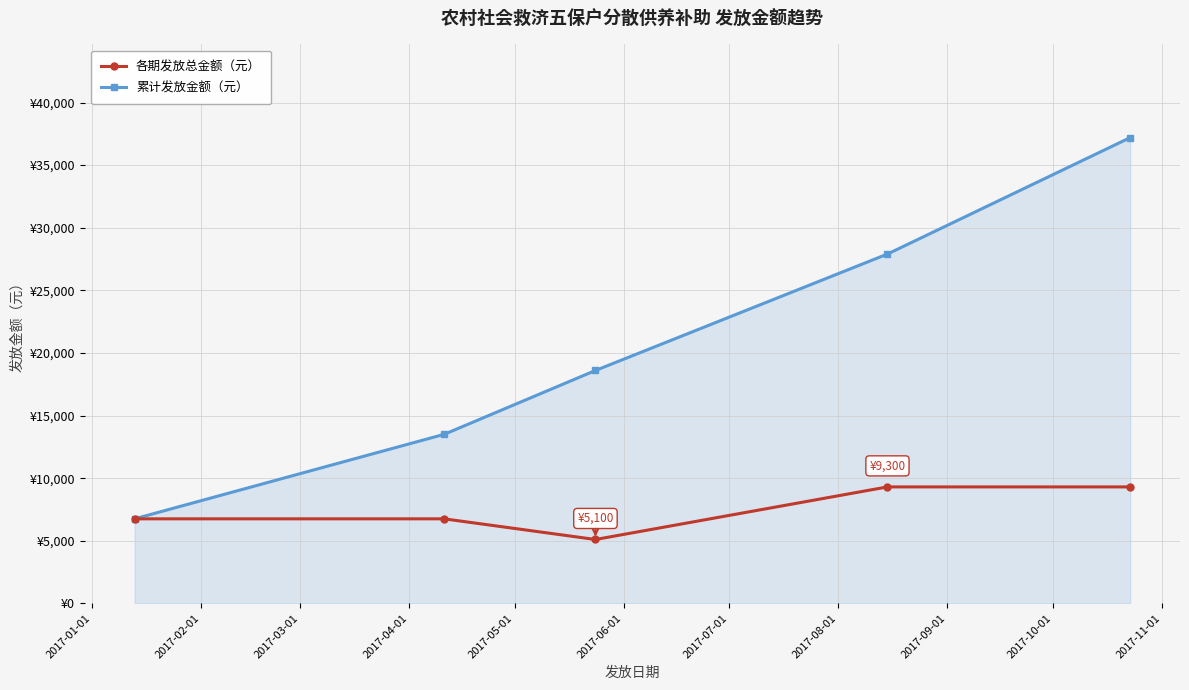

True or false: 各期发放总金额（元） and 累计发放金额（元） cross at least once.

False